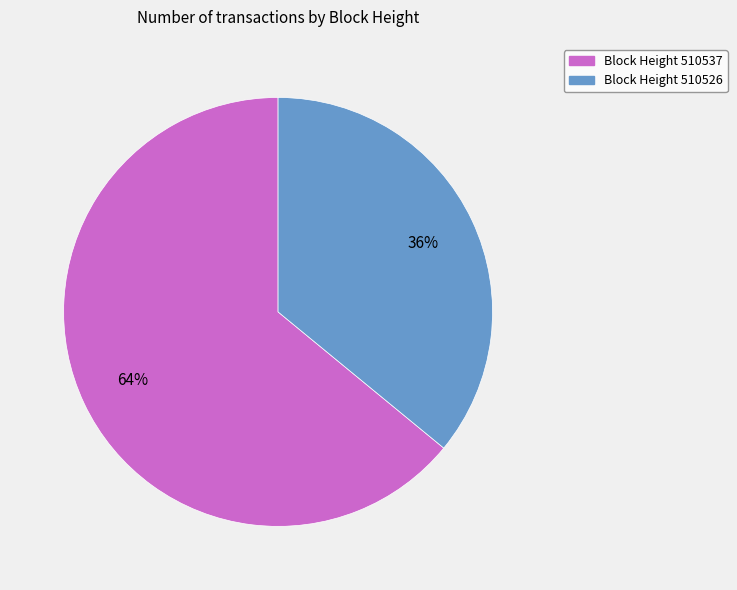

To the nearest percent, what is the average slice percentage?

50%